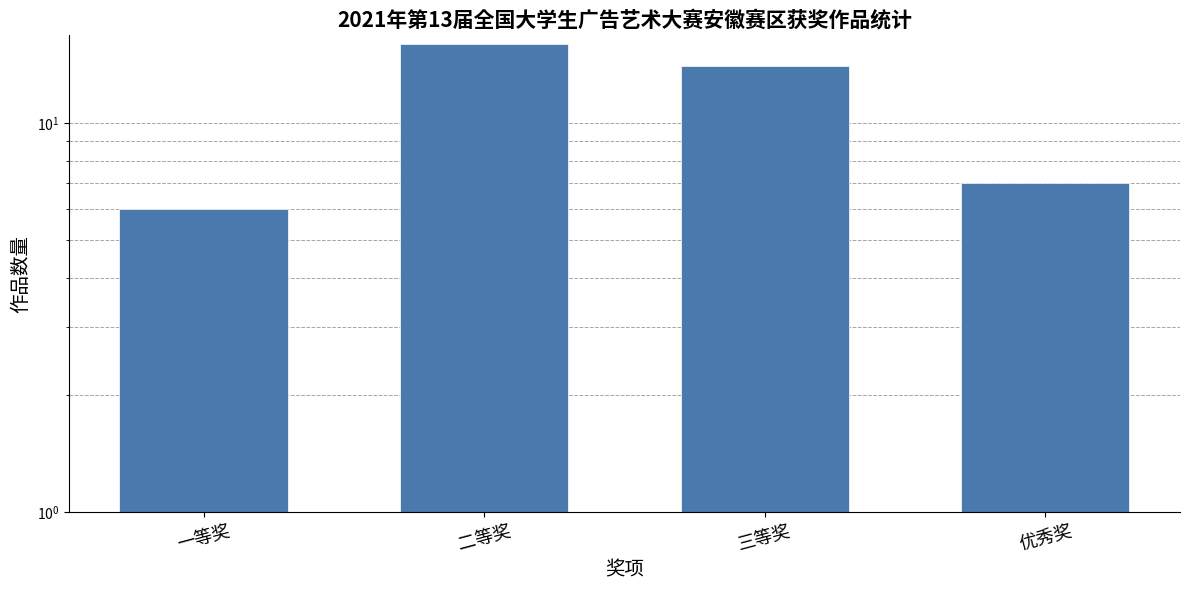

What is the difference between the maximum and minimum values?

10